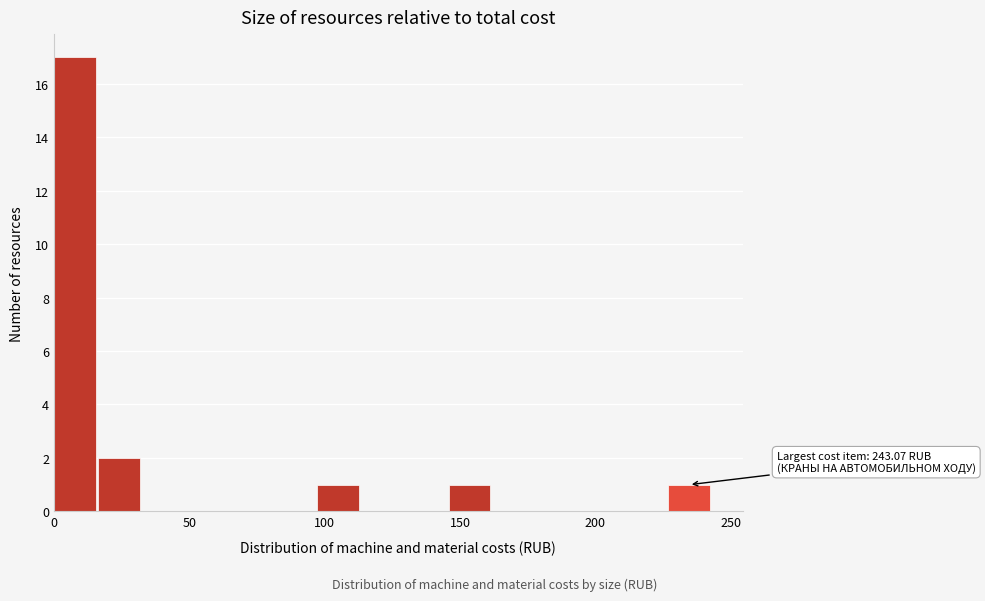

Read against the x-axis, roughly where is the centre of the tallest bar?

10